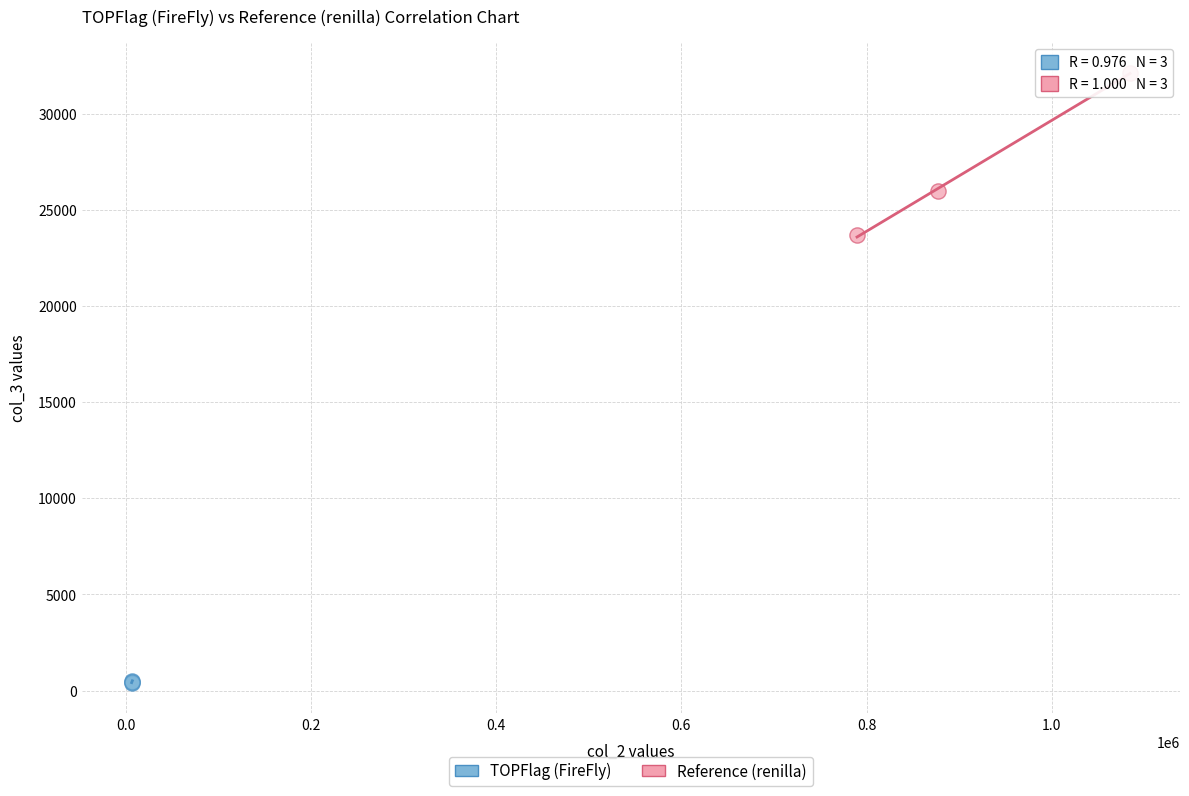

Which series has the widest spread of Y values?

Reference (renilla)